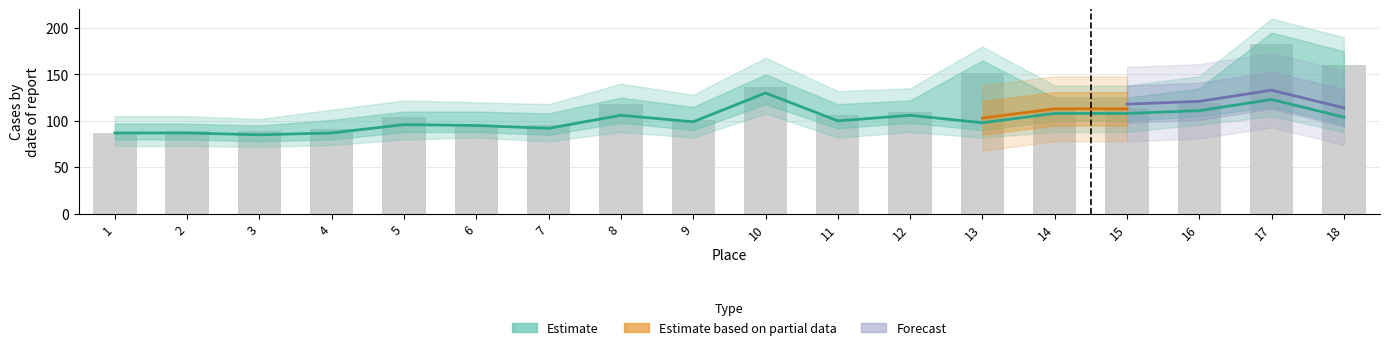

Reading right to left, extract all data points from this chart.

104	123	111	108	108	98	106	100	130	99	106	92	95	96	87	85	87	87